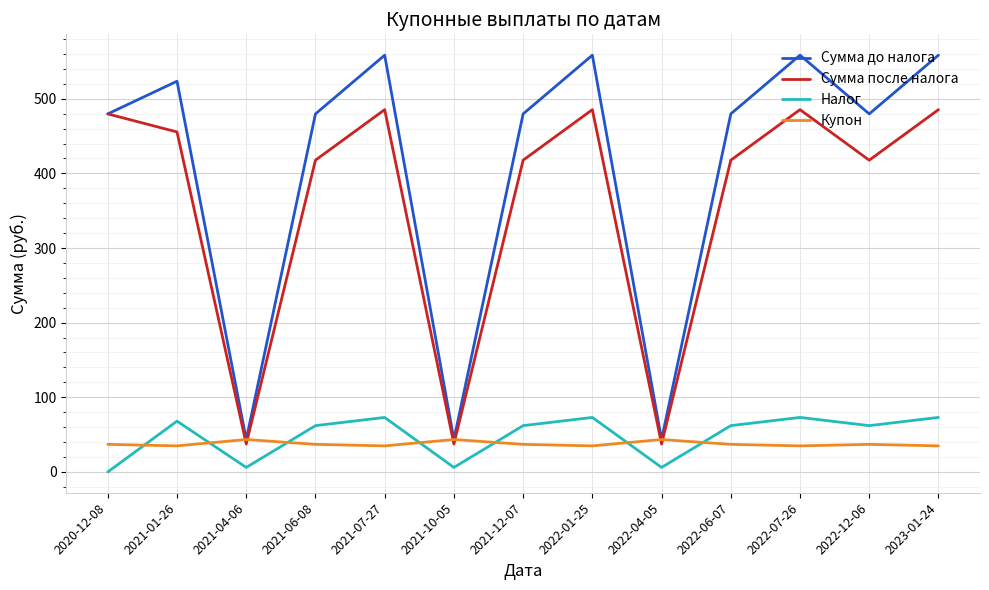

What position from the right is 2021-04-06?

11